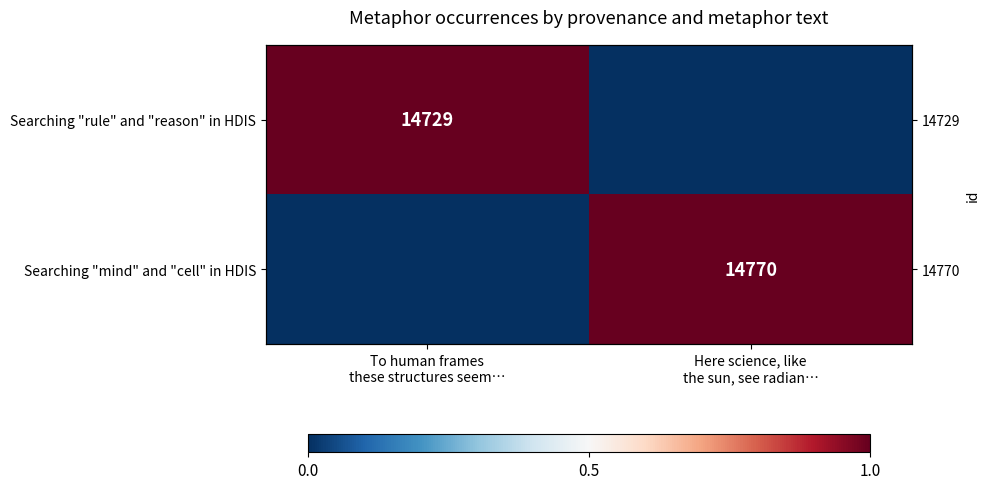

Where is Searching "mind" and "cell" in HDIS nearest to the value 0?

To human frames these structures seem…